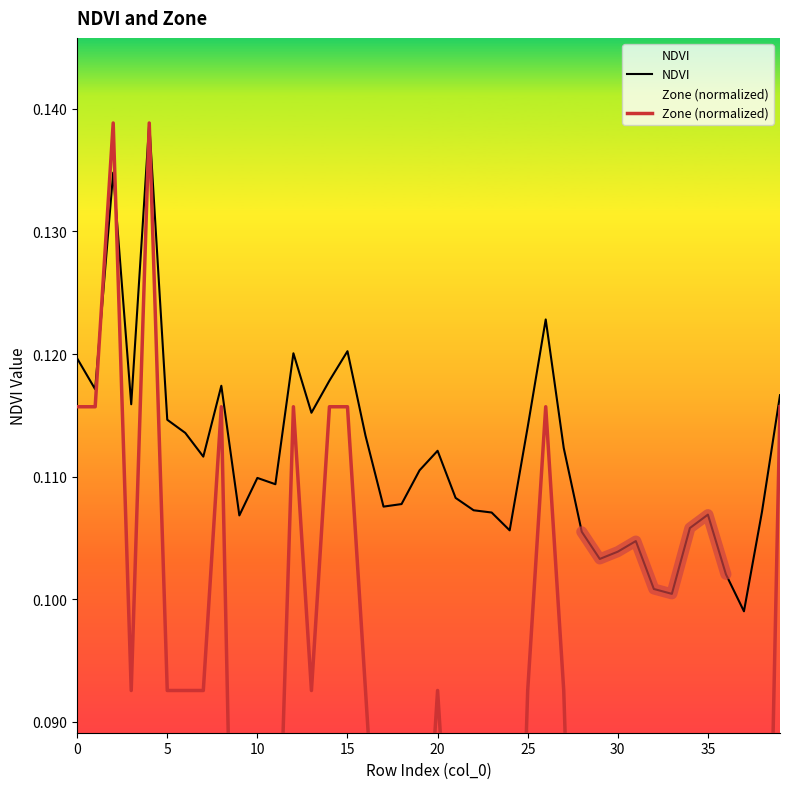

What is the maximum value for Zone (normalized)?

0.1